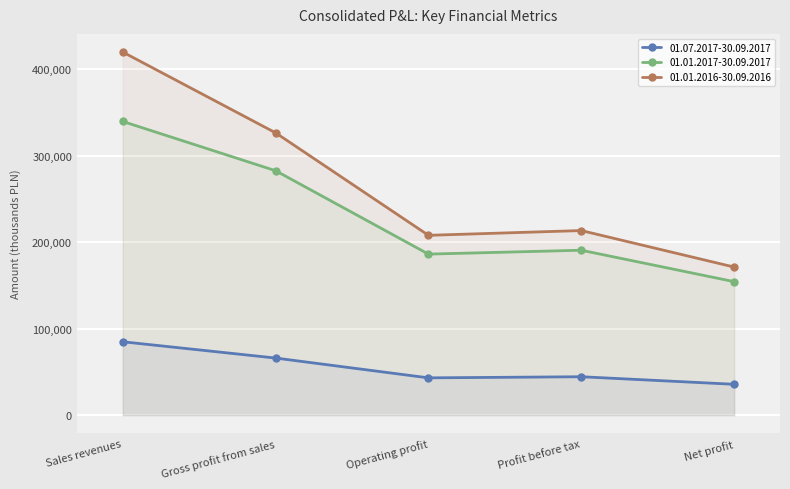

Rank the series by their average value, from lowest to highest.

01.07.2017-30.09.2017, 01.01.2017-30.09.2017, 01.01.2016-30.09.2016